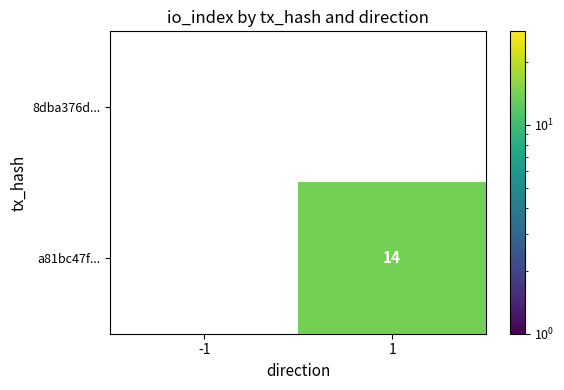

Is the value of a81bc47f... at 1 greater than the value of 8dba376d... at -1?

Yes